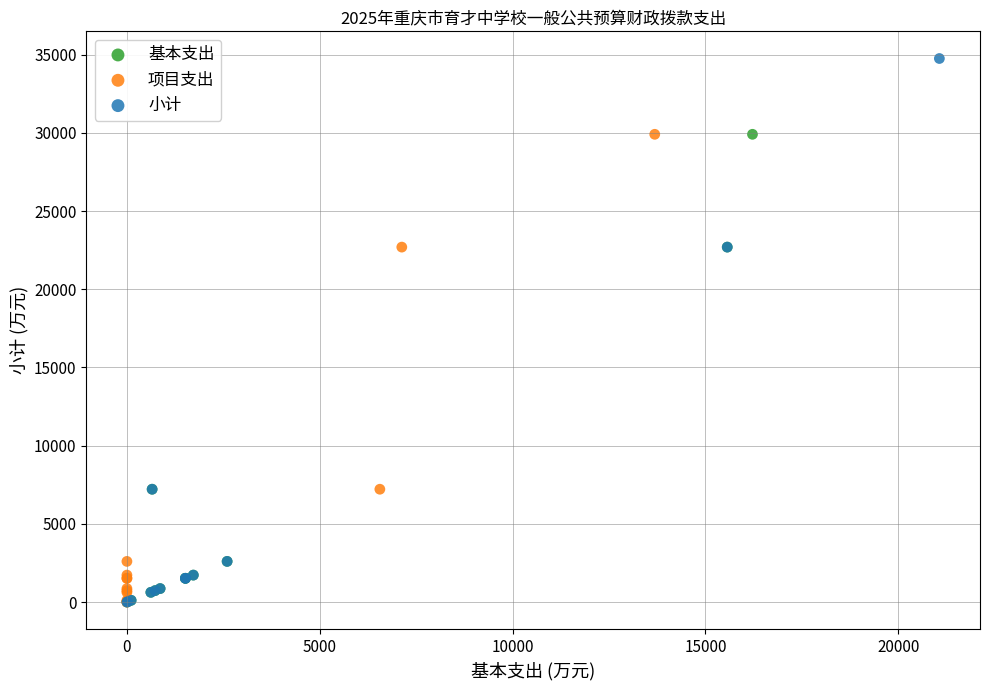

Which series contains the highest Y value?

小计